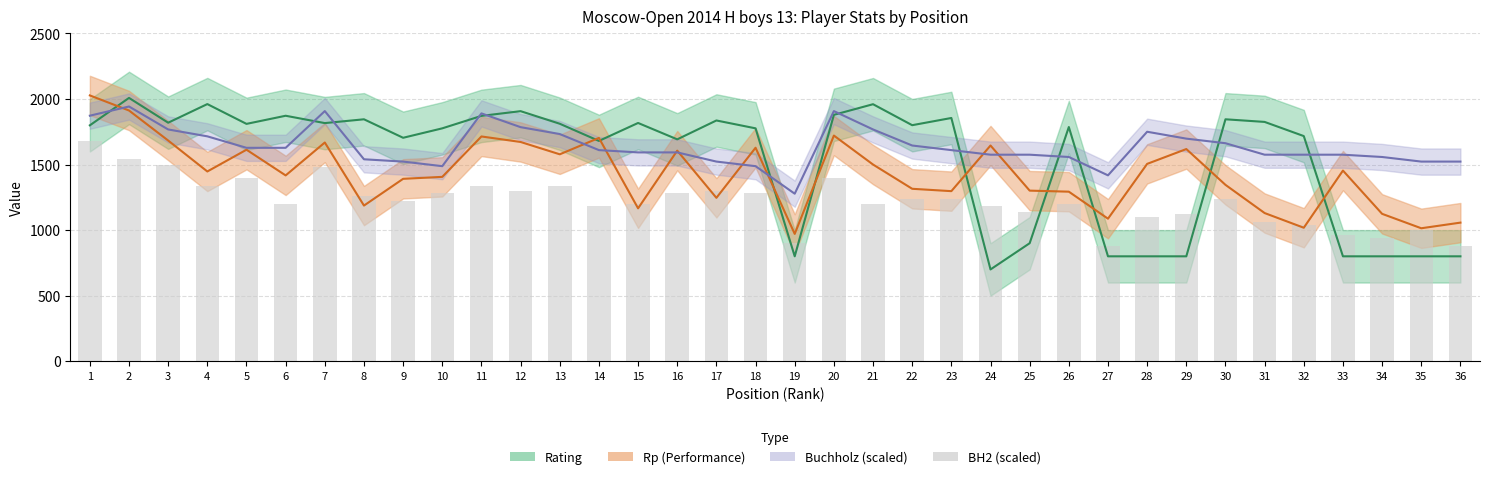

Reading left to right, list all the values displayed in this chart.

Rating: 1=1799.0	2=2008.0	3=1819.0	4=1961.0	5=1810.0	6=1872.0	7=1816.0	8=1845.0	9=1704.0	10=1776.0	11=1871.0	12=1907.0	13=1811.0	14=1680.0	15=1817.0	16=1692.0	17=1836.0	18=1776.0	19=800.0	20=1879.0	21=1960.0	22=1800.0	23=1855.0	24=700.0	25=900.0	26=1786.0	27=800.0	28=800.0	29=800.0	30=1845.0	31=1825.0	32=1717.0	33=800.0	34=800.0	35=800.0	36=800.0
Rp: 1=2027.0	2=1912.0	3=1683.0	4=1447.0	5=1613.0	6=1417.0	7=1668.0	8=1187.0	9=1391.0	10=1406.0	11=1714.0	12=1672.0	13=1578.0	14=1703.0	15=1166.0	16=1606.0	17=1246.0	18=1628.0	19=971.0	20=1721.0	21=1500.0	22=1315.0	23=1297.0	24=1645.0	25=1301.0	26=1293.0	27=1087.0	28=1505.0	29=1618.0	30=1345.0	31=1130.0	32=1018.0	33=1454.0	34=1124.0	35=1014.0	36=1057.0
Buchholz: 1=1872.5	2=1942.5	3=1767.5	4=1715.0	5=1627.5	6=1627.5	7=1907.5	8=1540.0	9=1522.5	10=1487.5	11=1890.0	12=1785.0	13=1732.5	14=1610.0	15=1592.5	16=1592.5	17=1522.5	18=1487.5	19=1277.5	20=1907.5	21=1767.5	22=1645.0	23=1610.0	24=1575.0	25=1575.0	26=1557.5	27=1417.5	28=1750.0	29=1697.5	30=1662.5	31=1575.0	32=1575.0	33=1575.0	34=1557.5	35=1522.5	36=1522.5
BH2: 1=1680.0	2=1540.0	3=1500.0	4=1340.0	5=1400.0	6=1200.0	7=1480.0	8=1260.0	9=1220.0	10=1280.0	11=1340.0	12=1300.0	13=1340.0	14=1180.0	15=1200.0	16=1280.0	17=1300.0	18=1280.0	19=900.0	20=1400.0	21=1200.0	22=1240.0	23=1240.0	24=1180.0	25=1140.0	26=1200.0	27=880.0	28=1100.0	29=1120.0	30=1240.0	31=1060.0	32=1040.0	33=960.0	34=940.0	35=1000.0	36=880.0